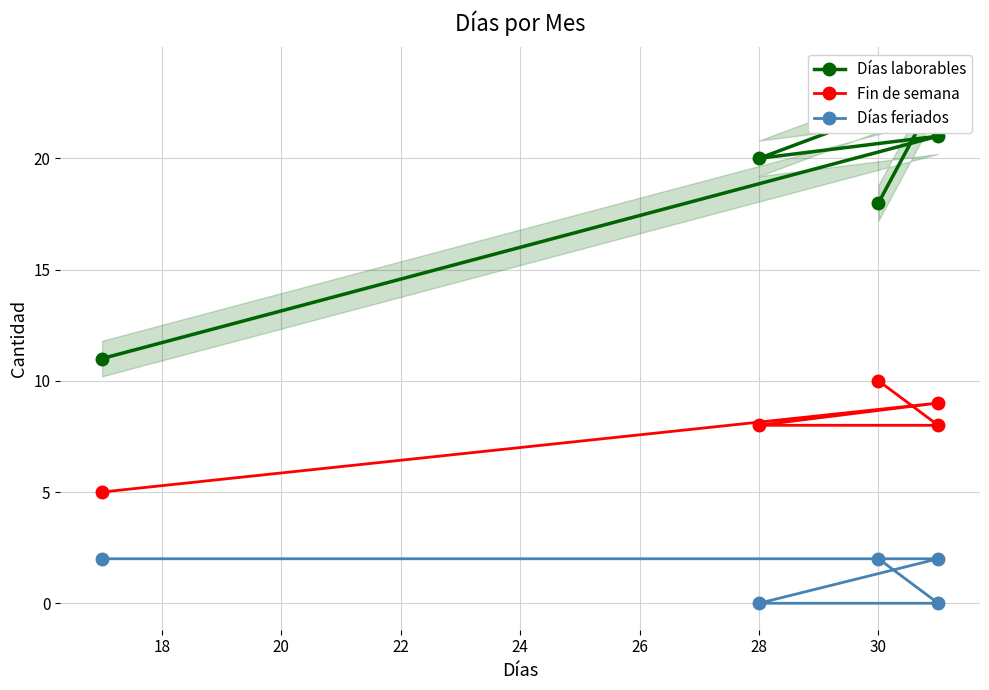

Reading left to right, extract all data points from this chart.

Días laborables: 11	21	20	23	18
Fin de semana: 5	9	8	8	10
Días feriados: 2	2	0	0	2